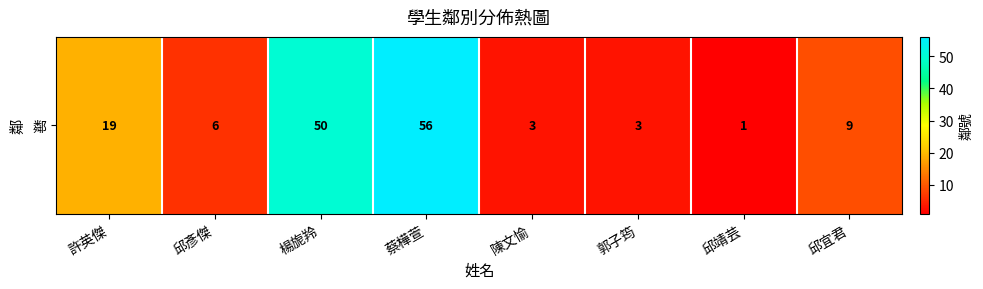

The chart shows a value of 56 at 蔡樺萱. True or false?

True